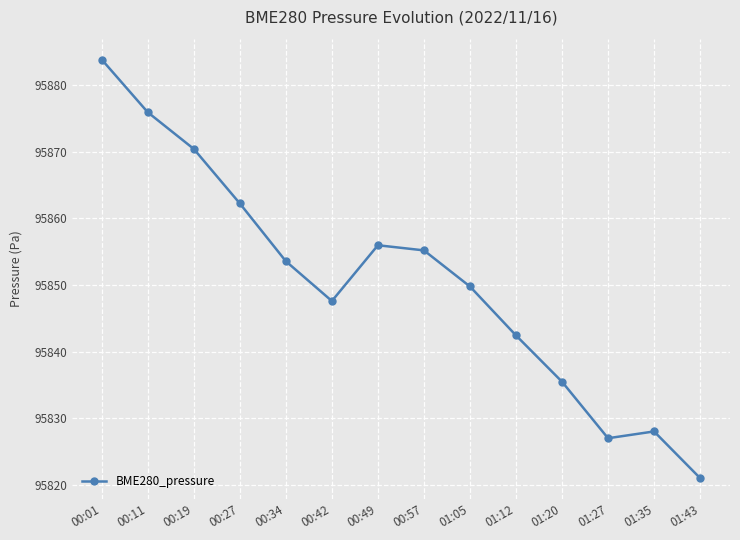

Reading right to left, list all the values displayed in this chart.

01:43=95821.0	01:35=95828.0	01:27=95827.0	01:20=95835.5	01:12=95842.4	01:05=95849.8	00:57=95855.2	00:49=95856.0	00:42=95847.6	00:34=95853.6	00:27=95862.2	00:19=95870.4	00:11=95875.9	00:01=95883.8